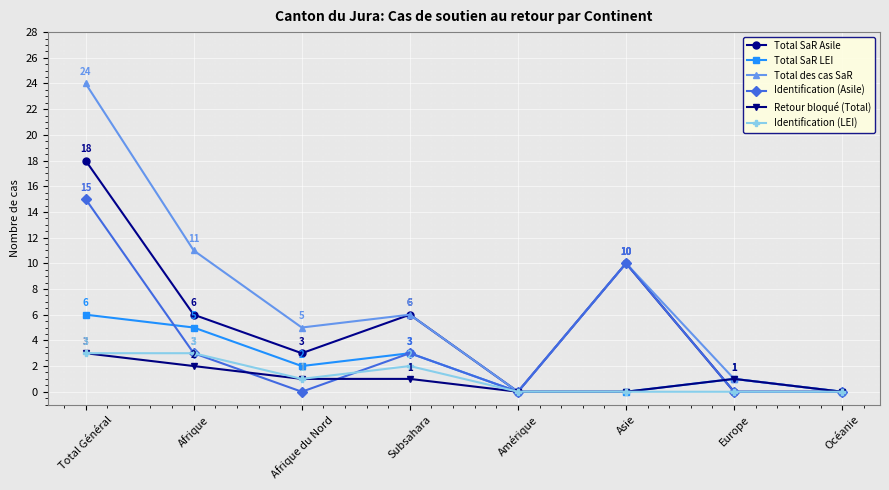

Count the number of categories in the chart.

8